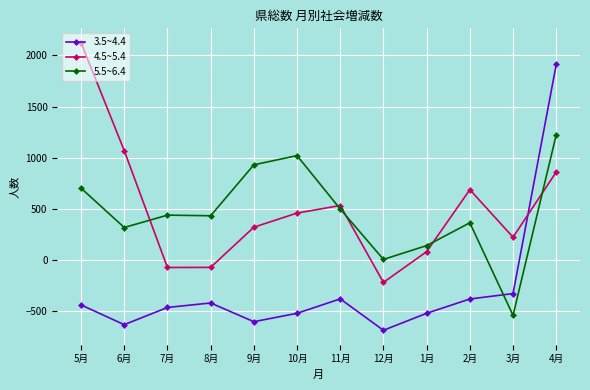

The value of 3.5~4.4 at 8月 is -290. True or false?

False